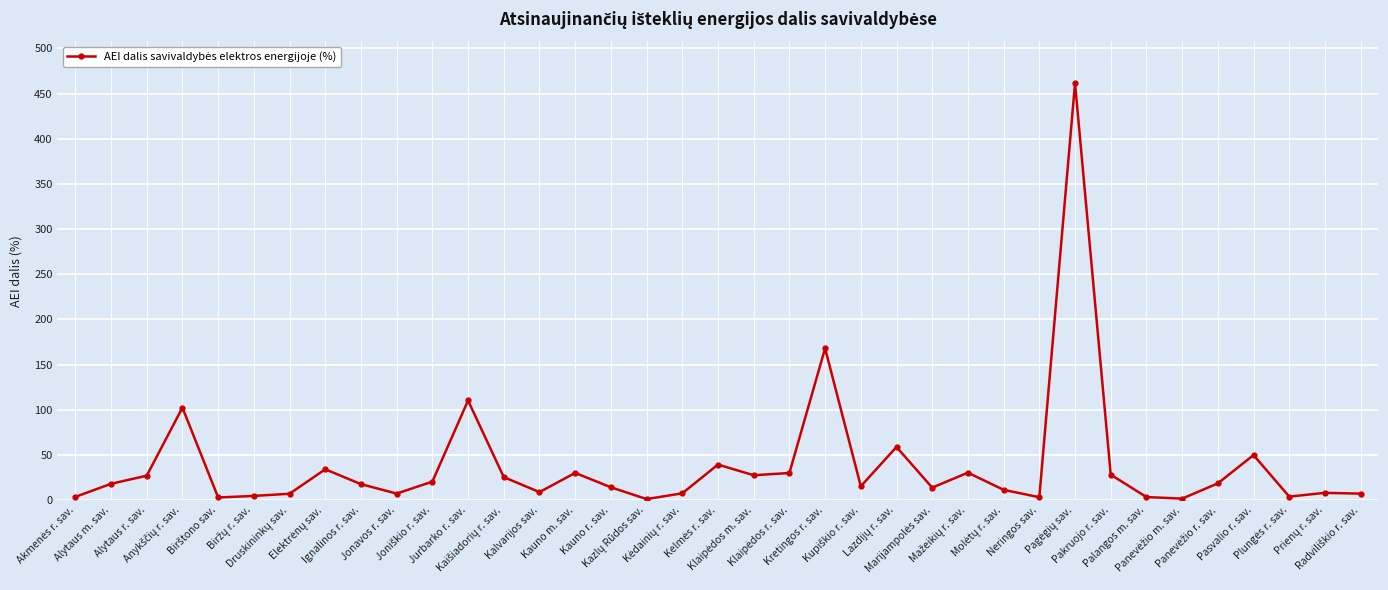

What is the maximum value shown in the chart?

461.4